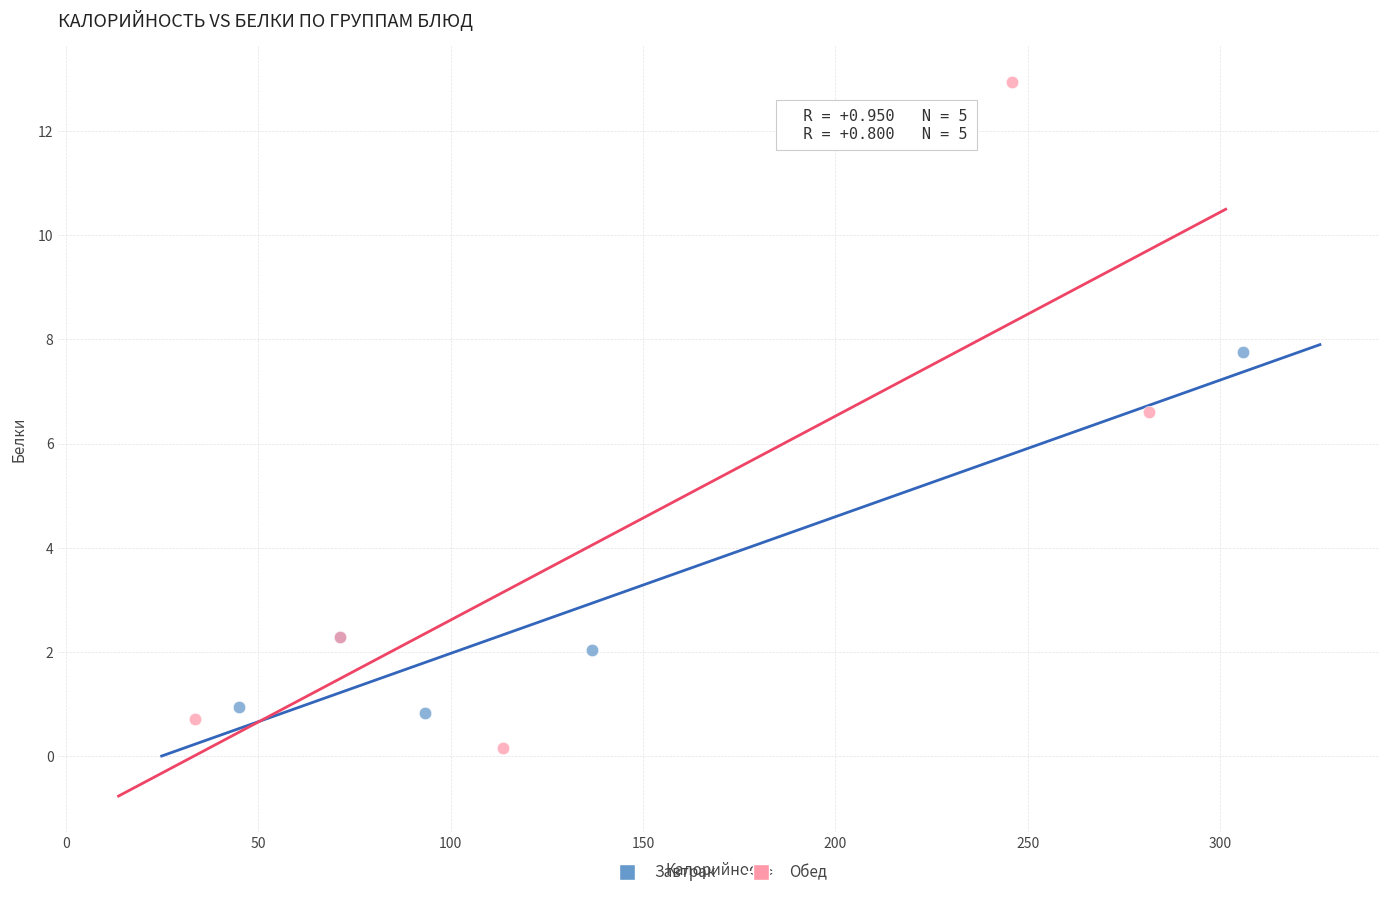

Which series reaches the maximum Y coordinate?

Обед